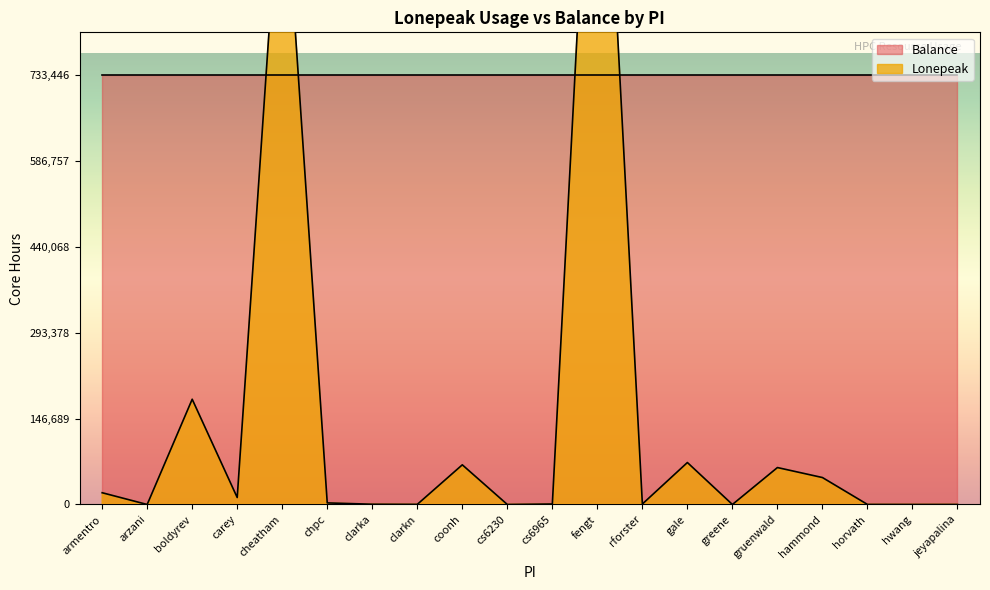

Does the chart display data point markers on the line(s)?

No